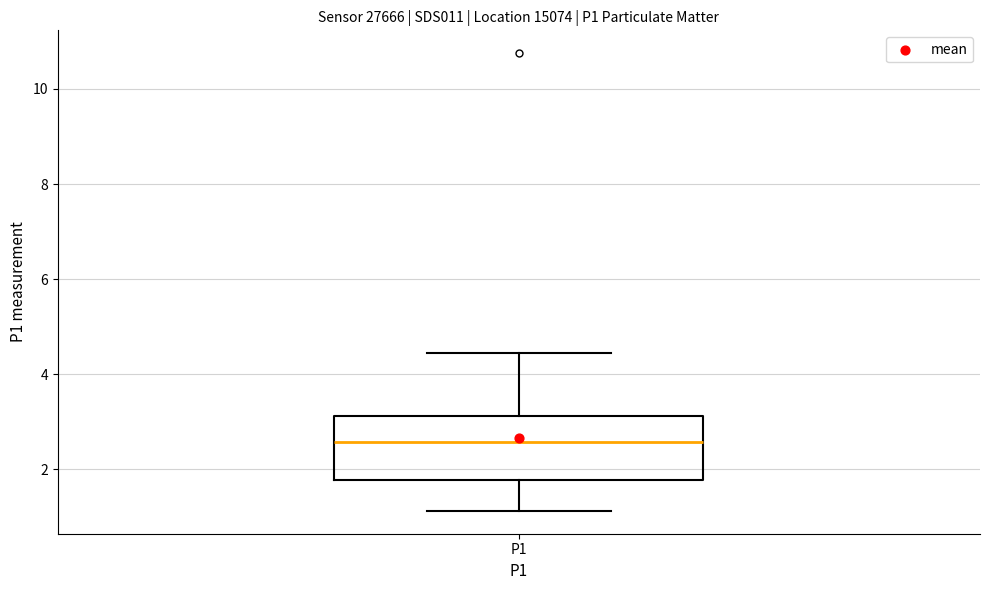

Read this box plot against the y-axis: the position of the median line, the range covered by the box, and the ends of both whiskers. The values are not printed on the chart, so give them approximately, as read against the axis.

median 2.6, box 1.8 to 3.2, whiskers 1.2 to 4.4